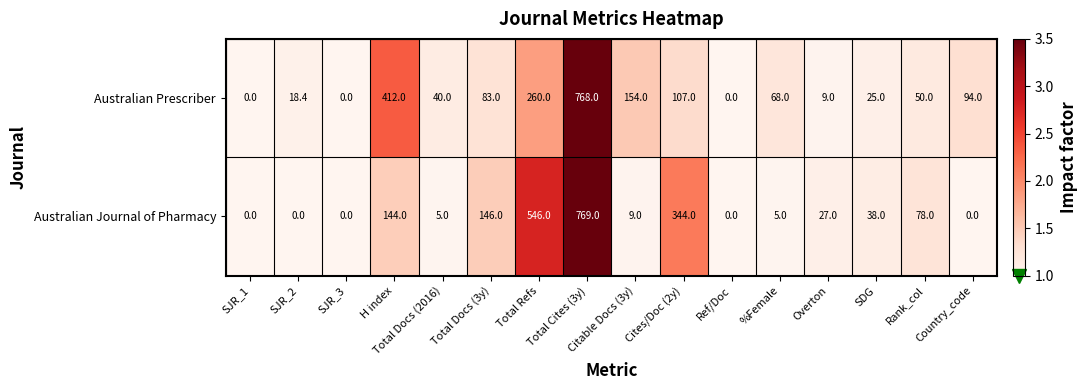

Which series changed the most between Total Docs (3y) and Rank_col?

Australian Journal of Pharmacy